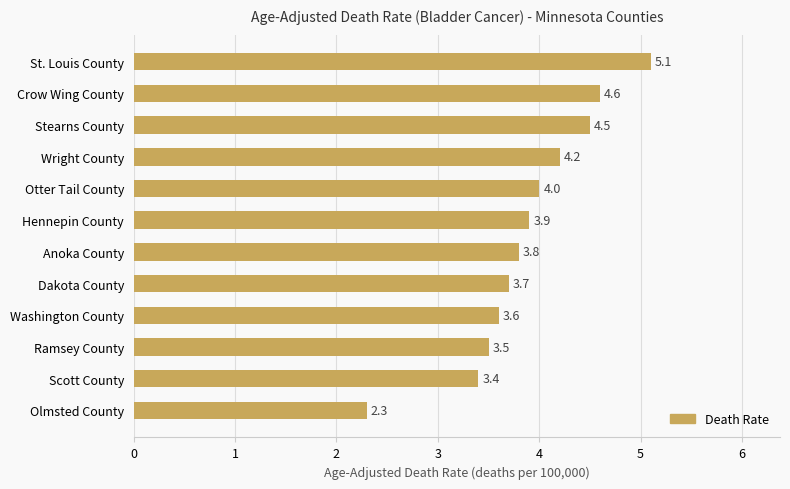

Where is the data nearest to the value 3?

Scott County